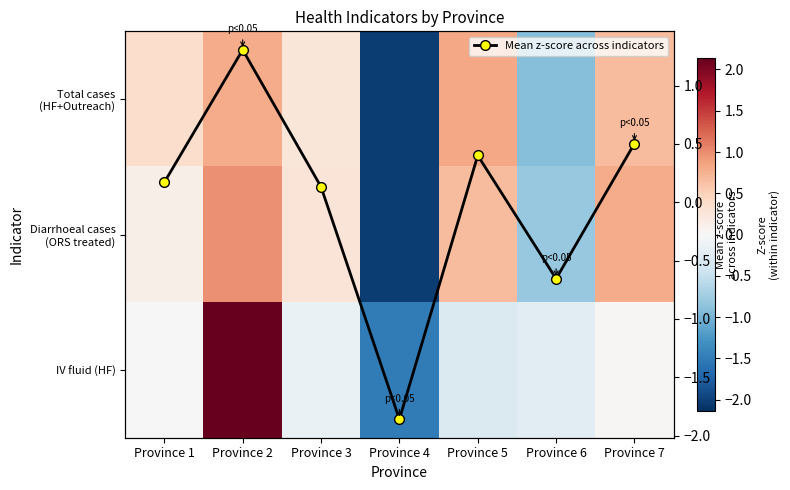

How many positive values does the Mean z-score across indicators series have?

5